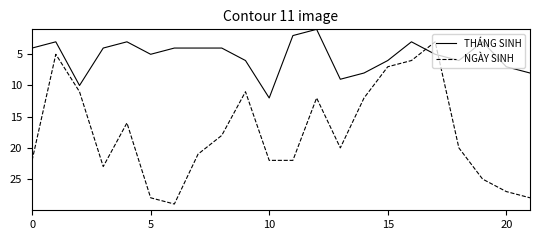

Which series has the largest range (max minus min)?

NGÀY SINH